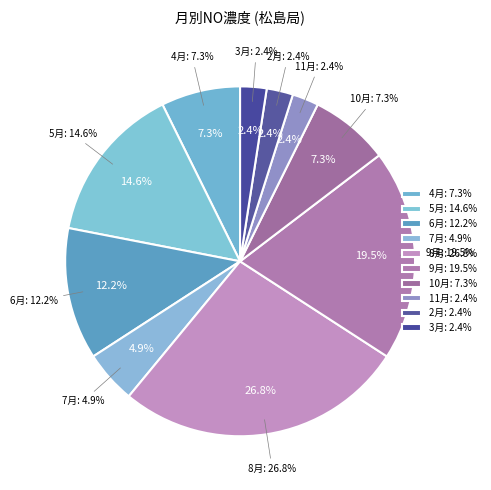

What percentage is the 3月 slice, to the nearest percent?

2%